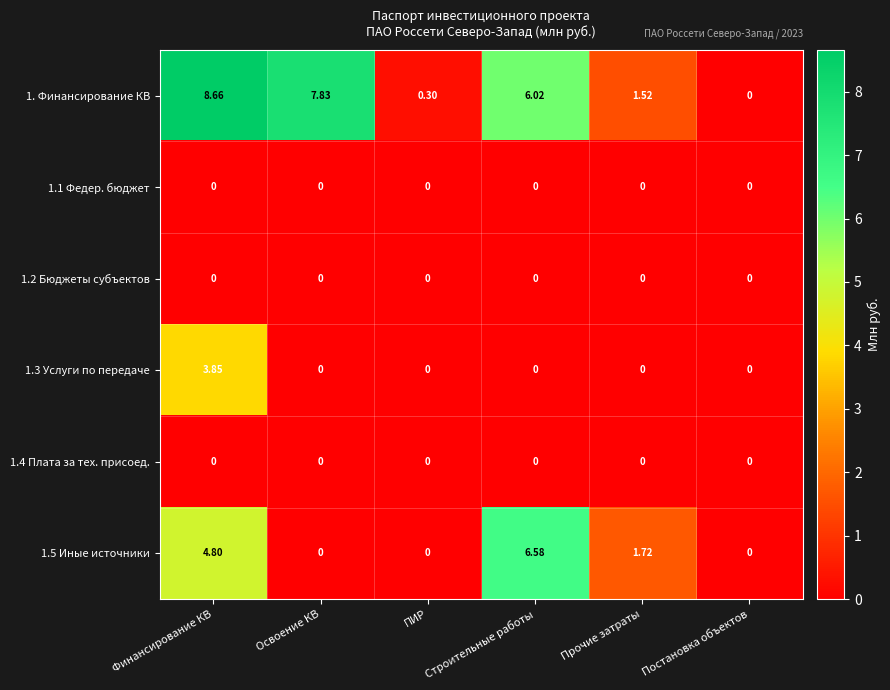

At which label is 1.5 Иные источники closest to 3?

Прочие затраты